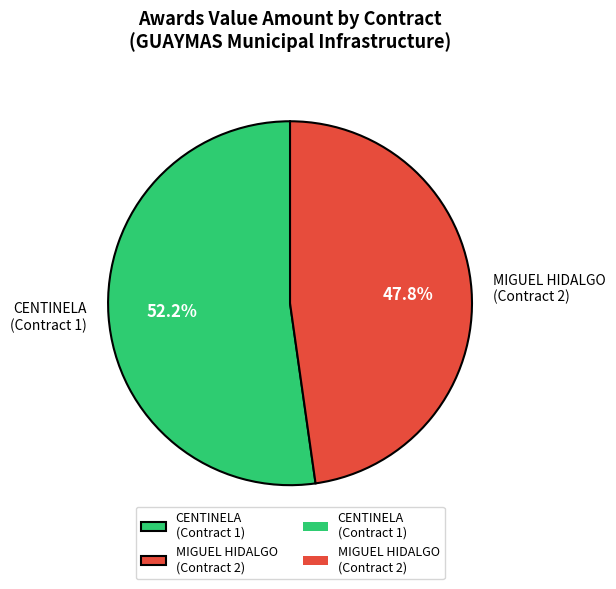

Which slice is the smallest?

MIGUEL HIDALGO (Contract 2)